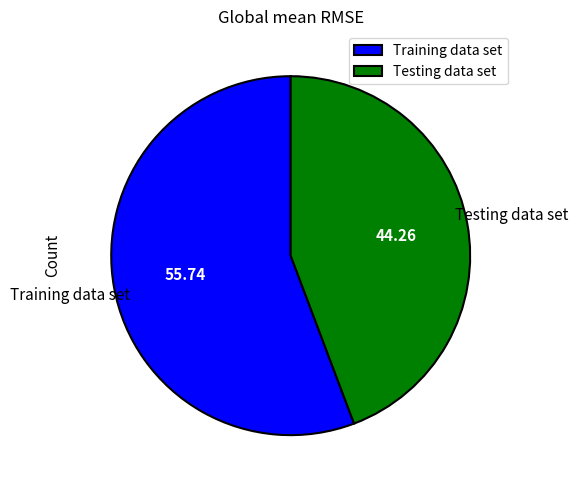

Does Testing data set account for over 50% of the chart?

No